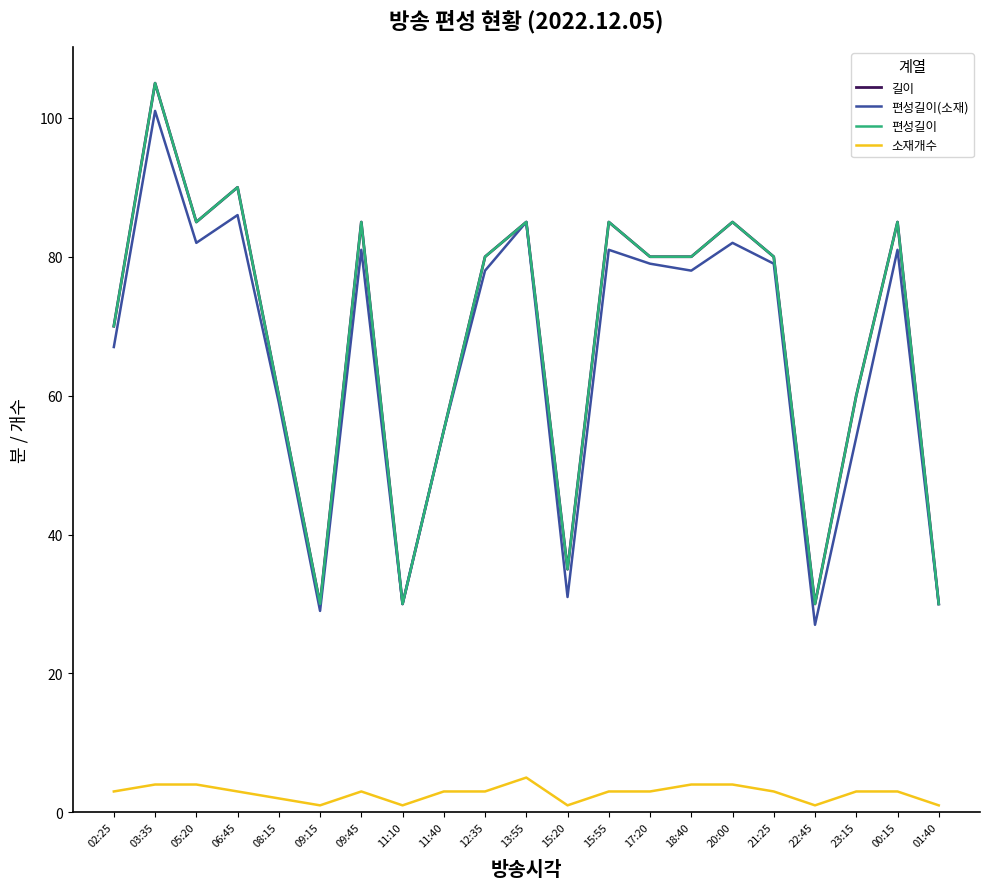

Does the chart display data point markers on the line(s)?

No